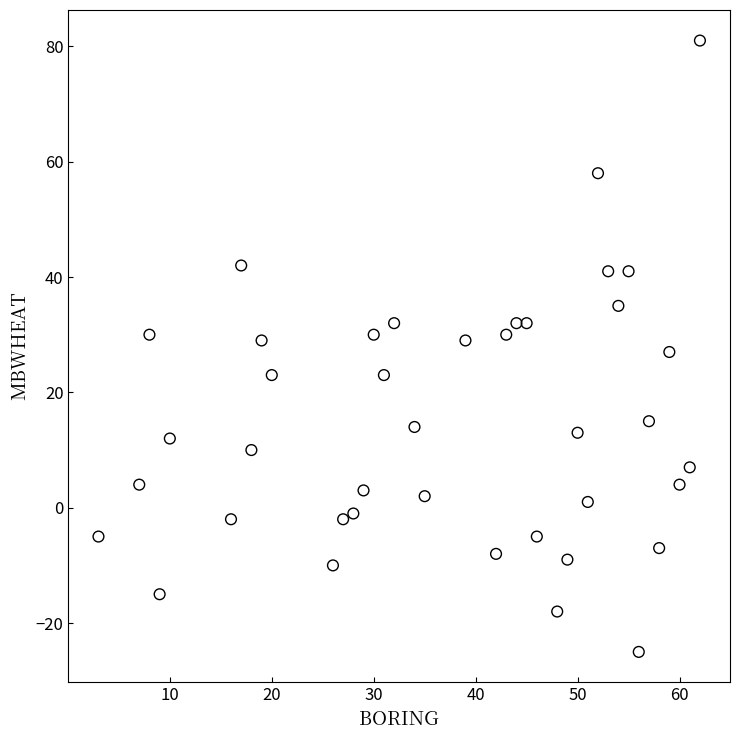

What is the range of X values (max minus min)?

59